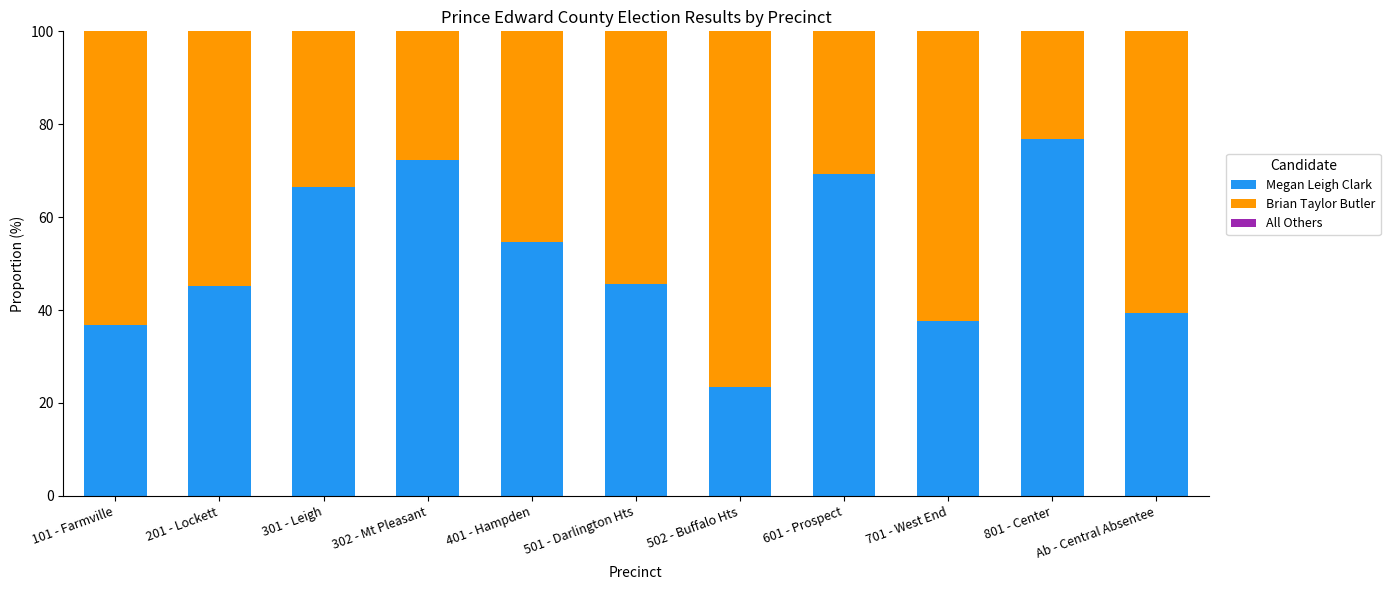

What is the total value across all series at 201 - Lockett?

100.0